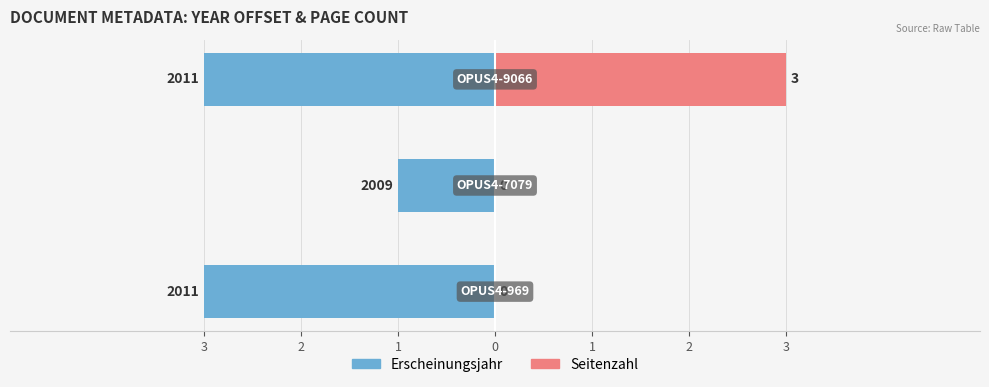

What value does the Erscheinungsjahr series have at 2?

-1